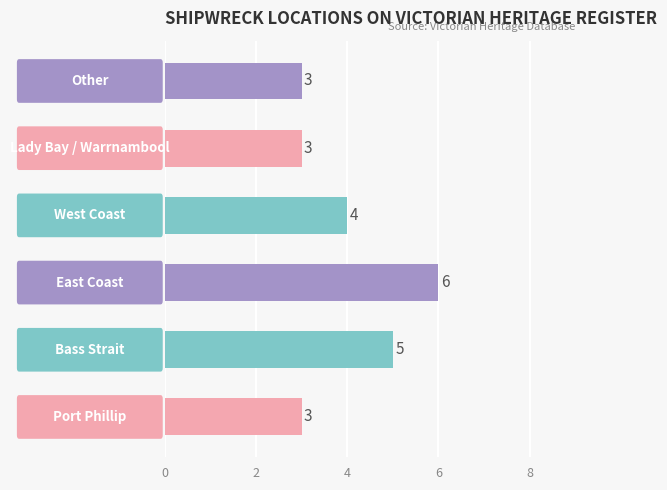

How many data points are less than 4?

3